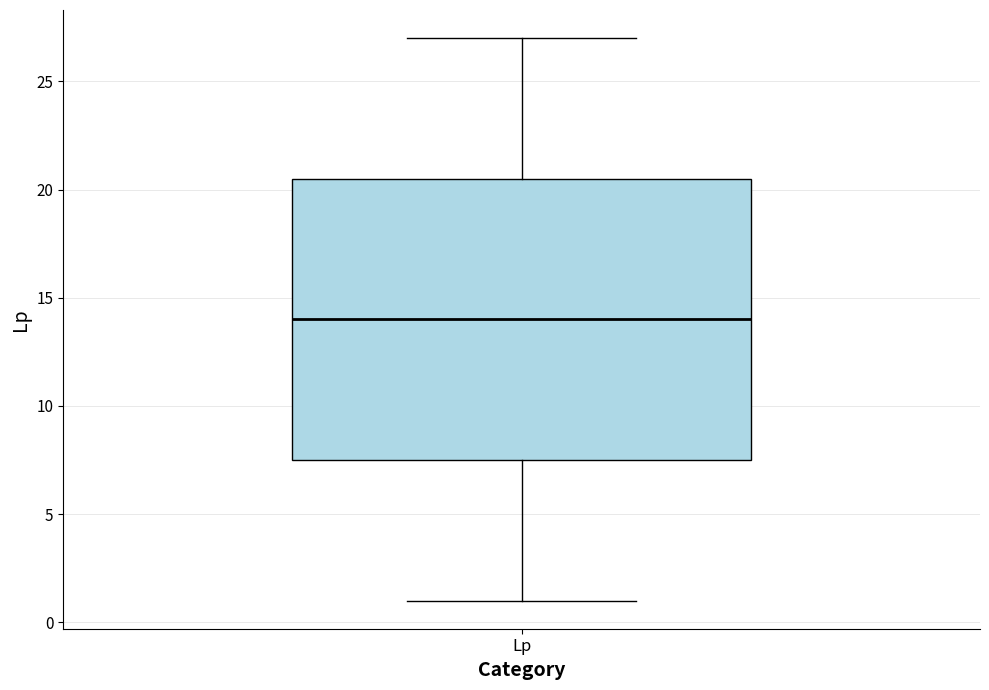

Read this box plot against the y-axis: the position of the median line, the range covered by the box, and the ends of both whiskers. The values are not printed on the chart, so give them approximately, as read against the axis.

median 14.0, box 7.5 to 20.5, whiskers 1.0 to 27.0